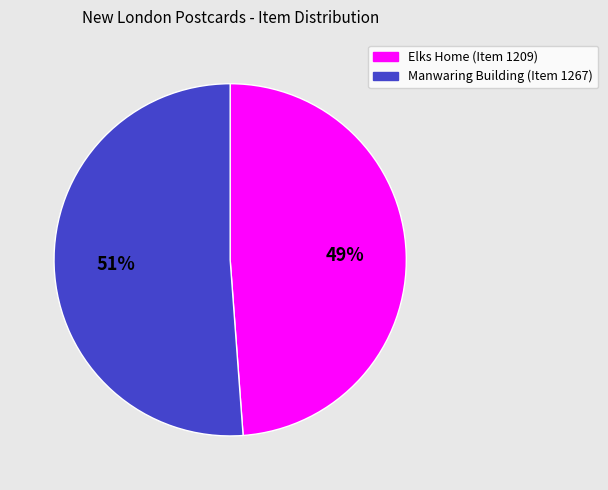

True or false: Elks Home (Item 1209) accounts for 49% of the total.

True